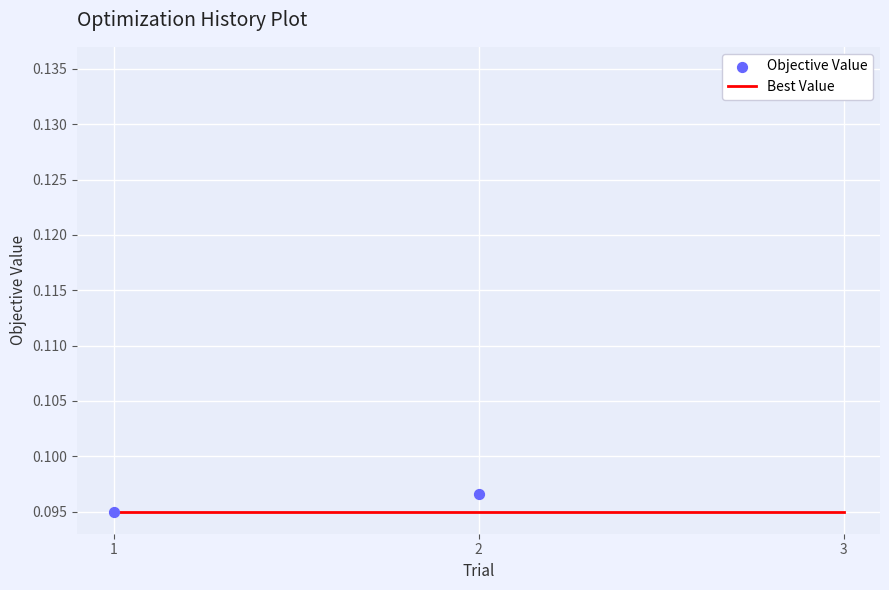

At how many categories does at least one series exceed 0?

3